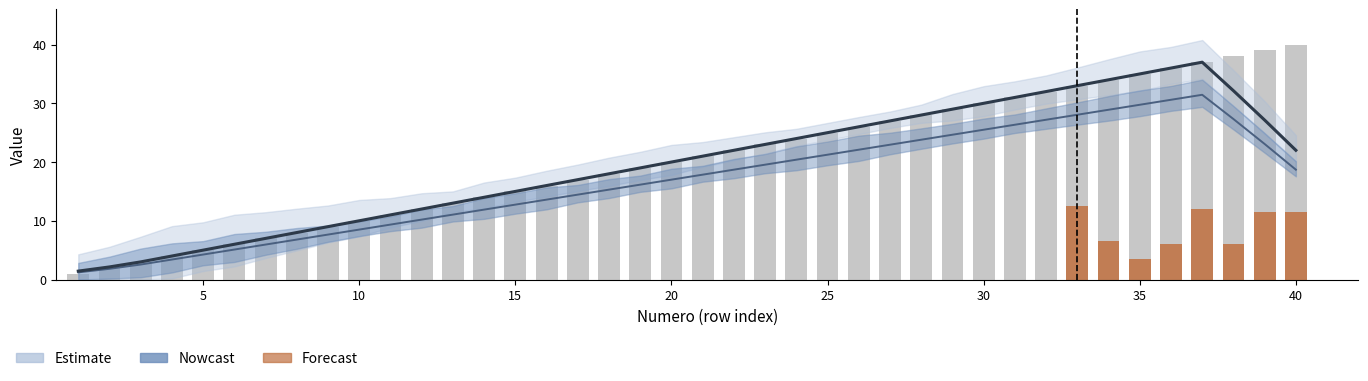

What is the difference between the maximum and minimum values?

9.0